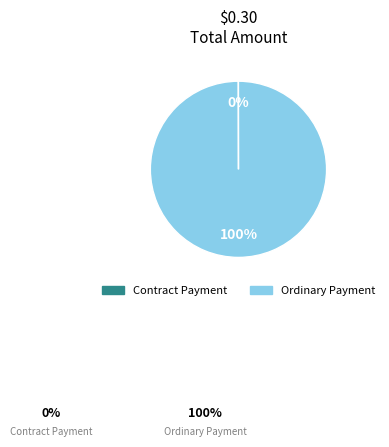

Which category has the biggest portion of the pie?

Ordinary Payment